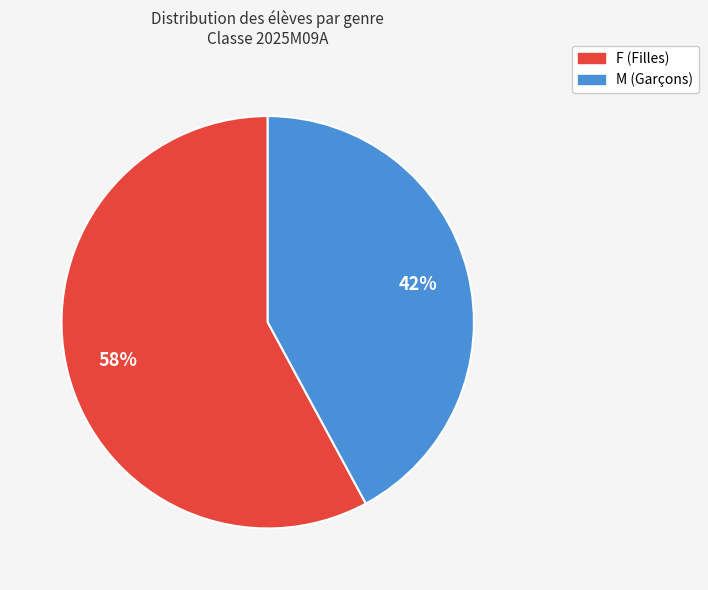

The F slice represents 66% of the pie. True or false?

False